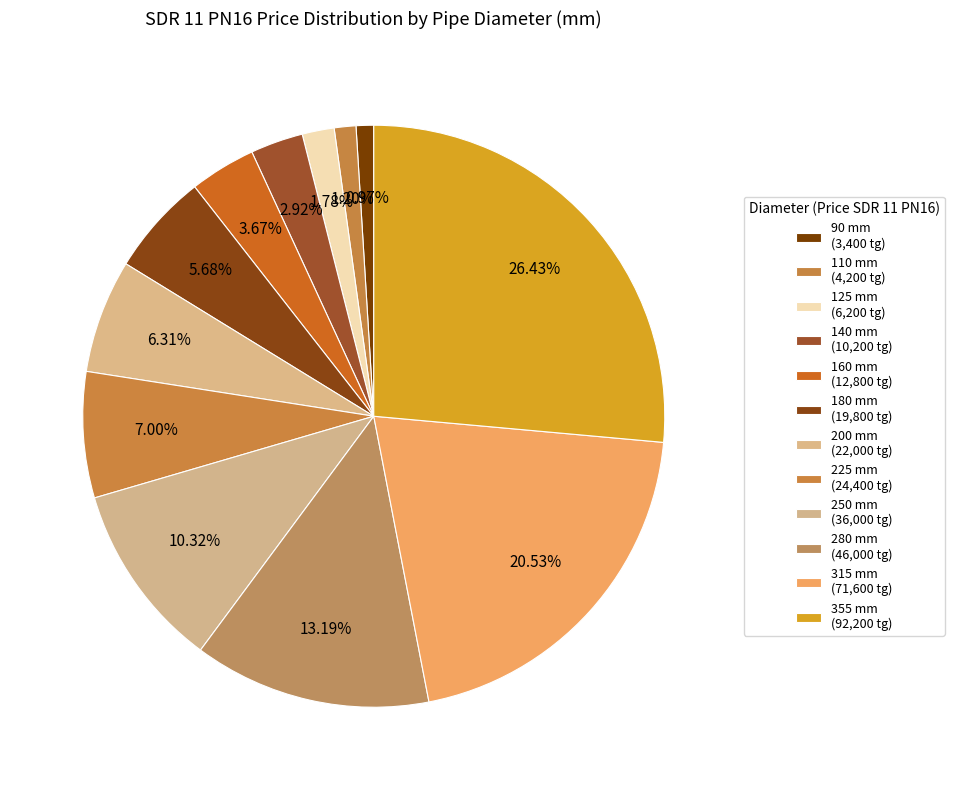

What percentage is the 355 slice, to the nearest percent?

26%